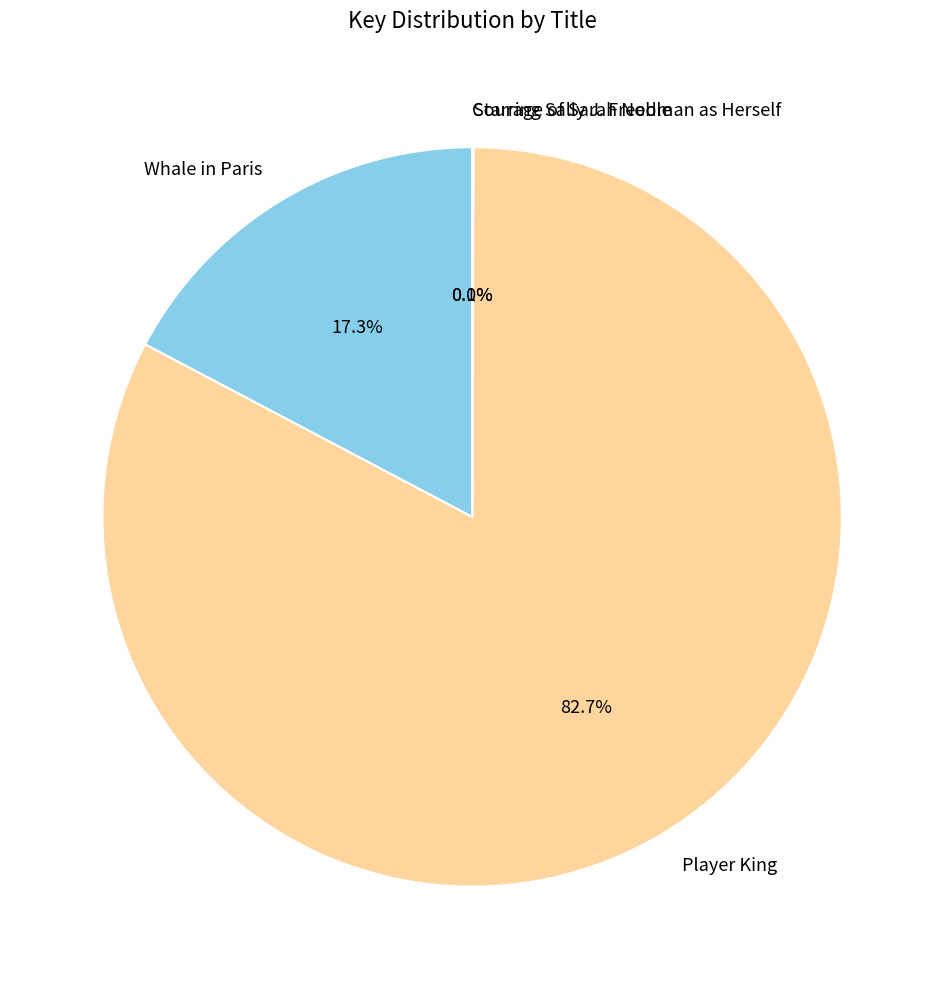

Is there any slice that represents more than half of the pie?

Yes